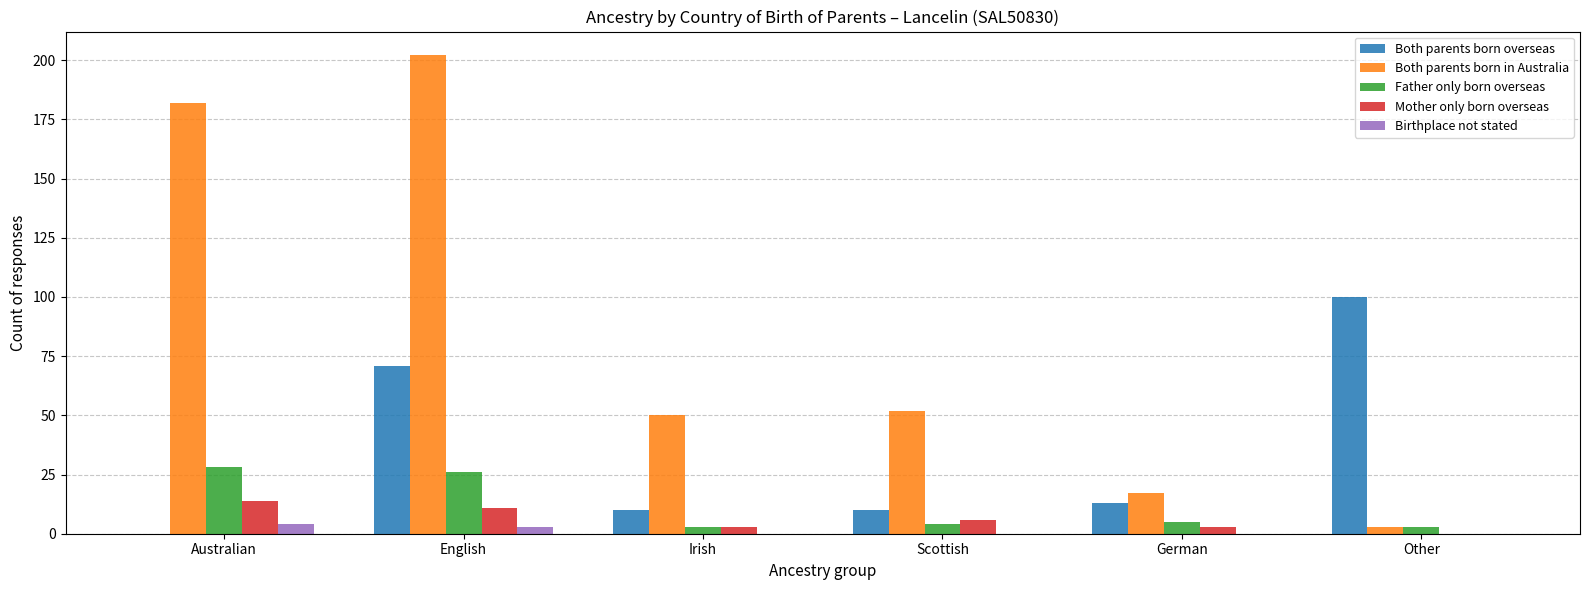

How many groups of bars are there?

6